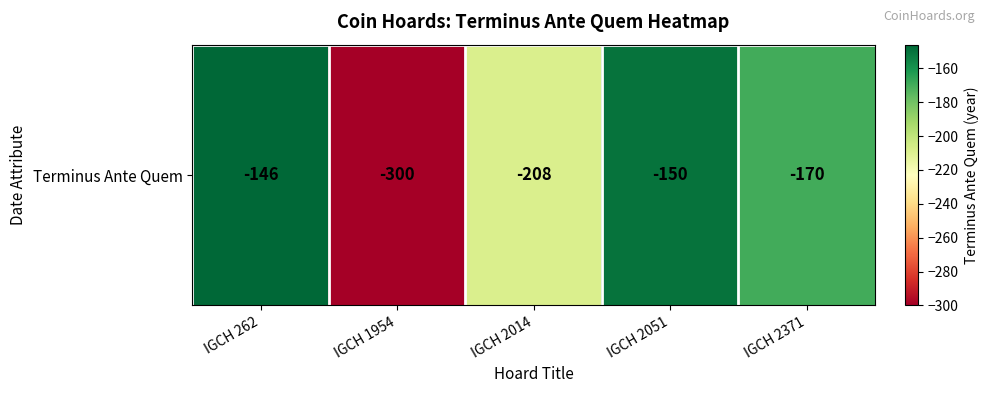

List the labels in order of value, smallest first.

IGCH 1954, IGCH 2014, IGCH 2371, IGCH 2051, IGCH 262